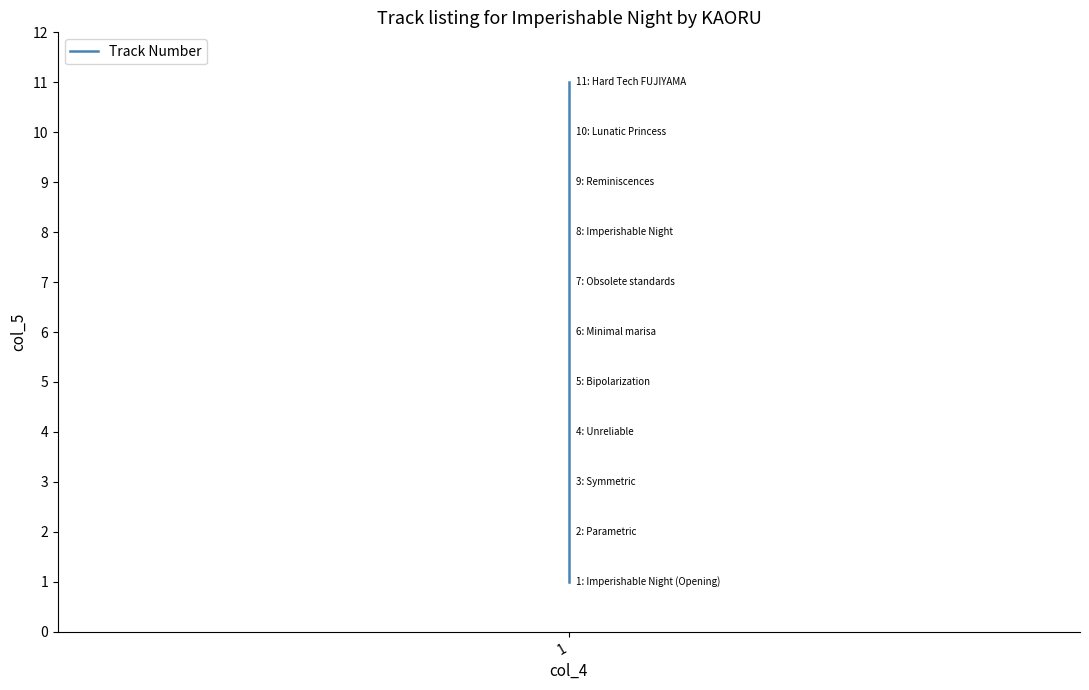

What is the value of the 3rd point from the left?

3